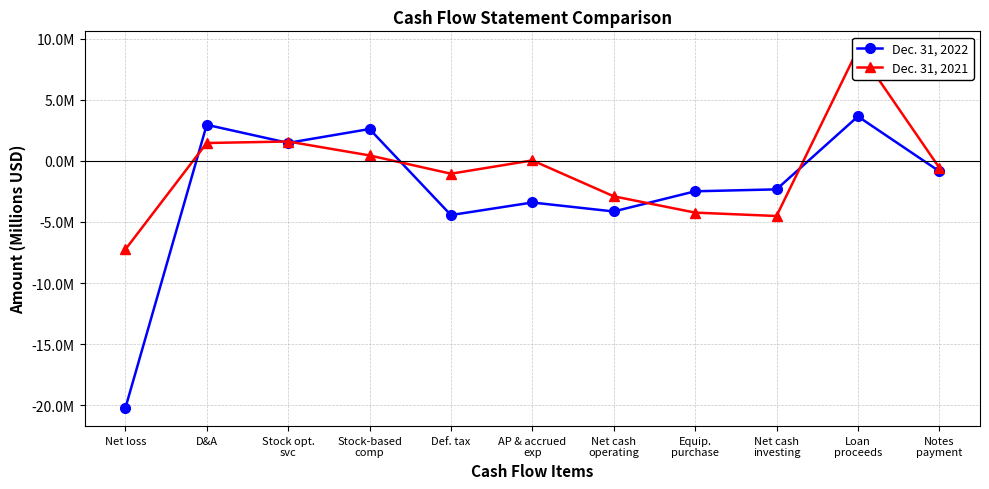

Where does the Dec. 31, 2021 series first go above 0?

D&A